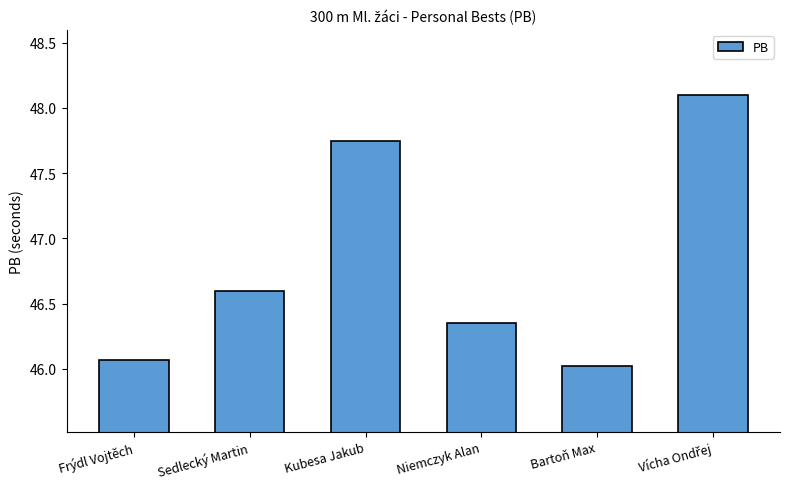

True or false: the data shows 46.0 at Bartoň Max.

True